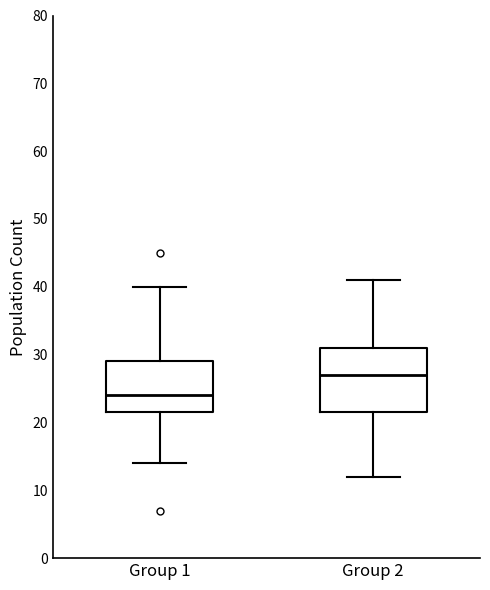

Which box's median line is the highest?

Group 2